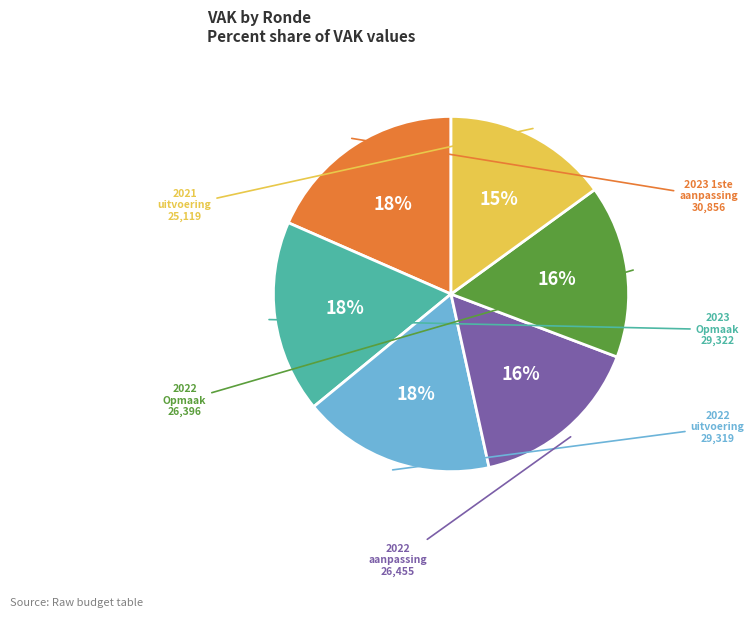

To the nearest percent, what is the difference between the largest and smallest slice percentages?

3%